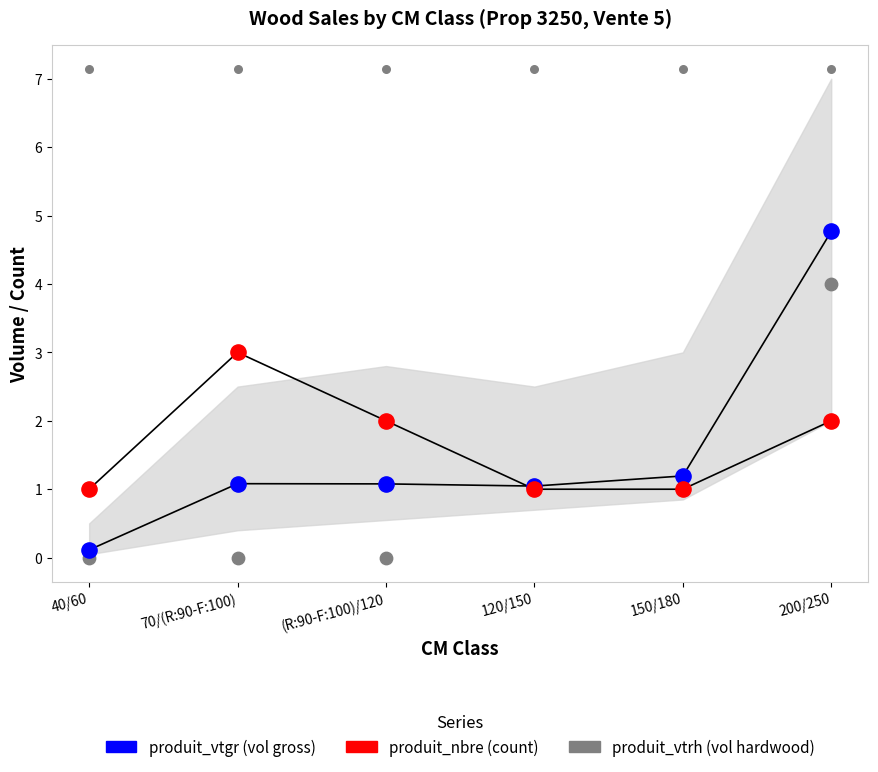

What is the total value across all series at 150/180?

3.2